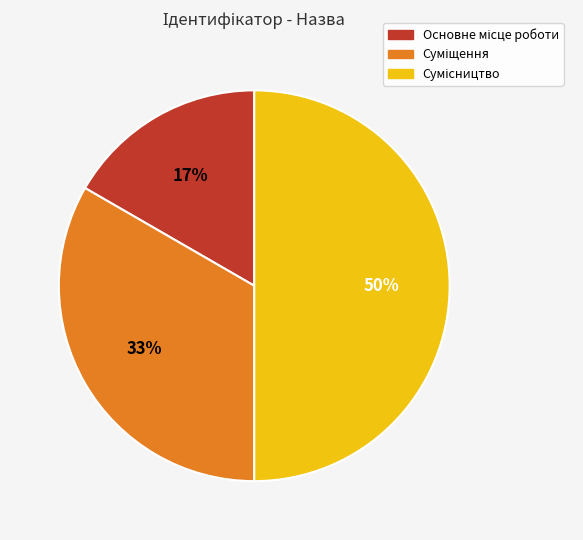

To the nearest percent, what is the average slice percentage?

33%